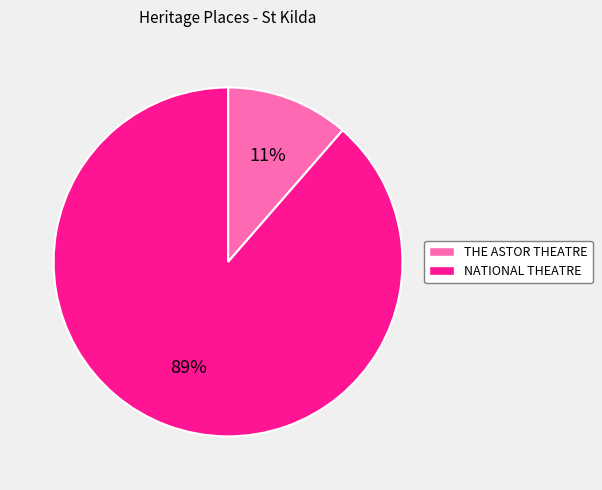

What is the largest slice in the pie chart?

NATIONAL THEATRE